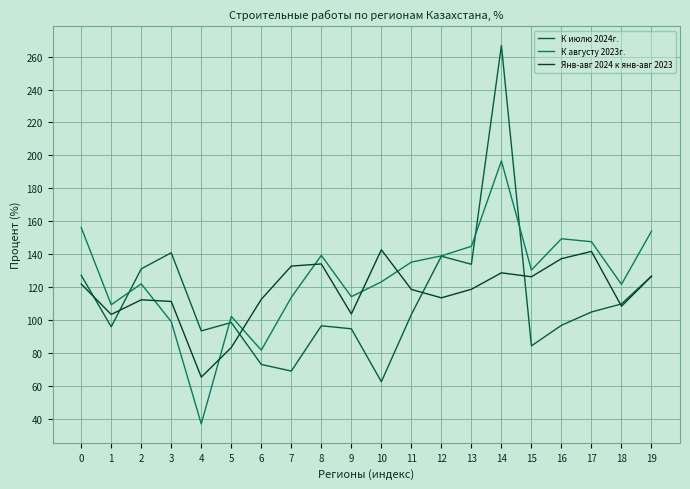

How many categories are shown in the chart?

20